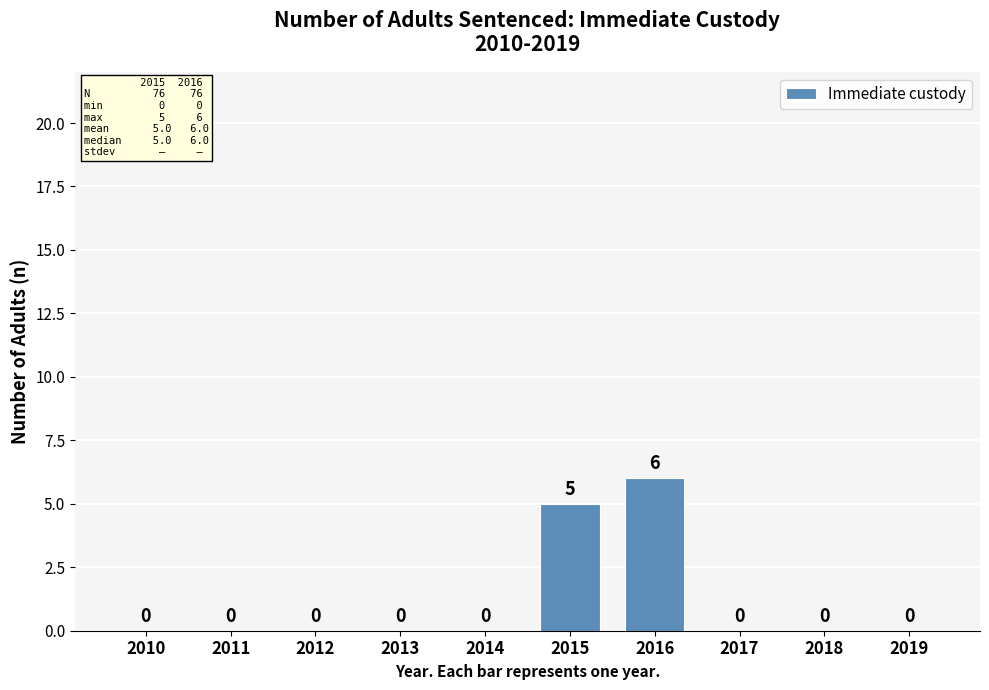

Reading left to right, list all the values displayed in this chart.

2010=0	2011=0	2012=0	2013=0	2014=0	2015=5	2016=6	2017=0	2018=0	2019=0